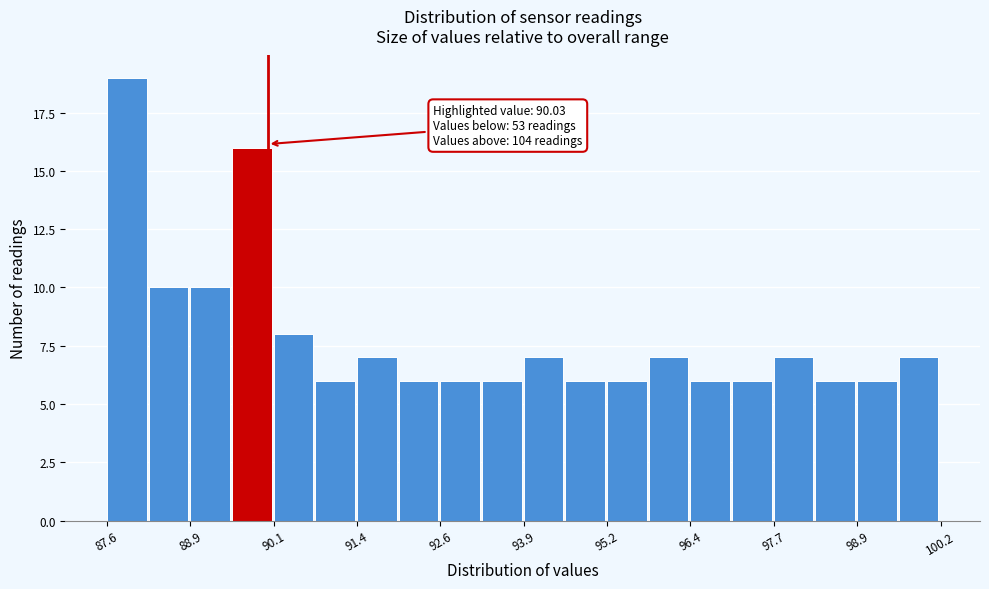

Around what value on the x-axis is the tallest bar? Give the approximate position of its centre, as read against the axis.

87.8